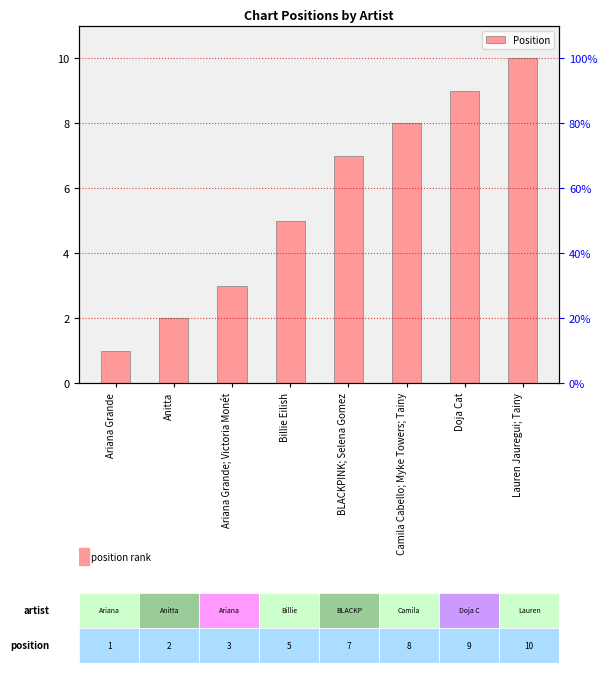

Where is the data nearest to the value 5?

Billie Eilish